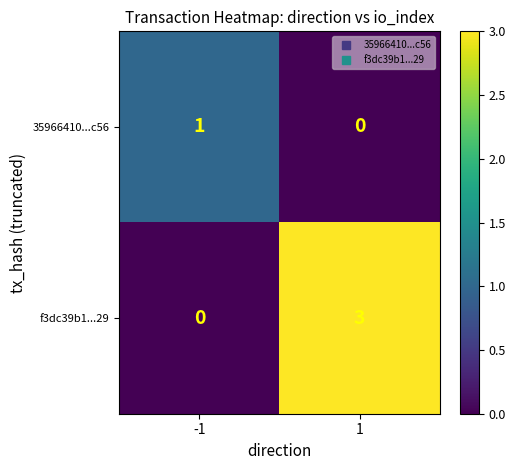

Read the f3dc39b1...29 value at 1.

3